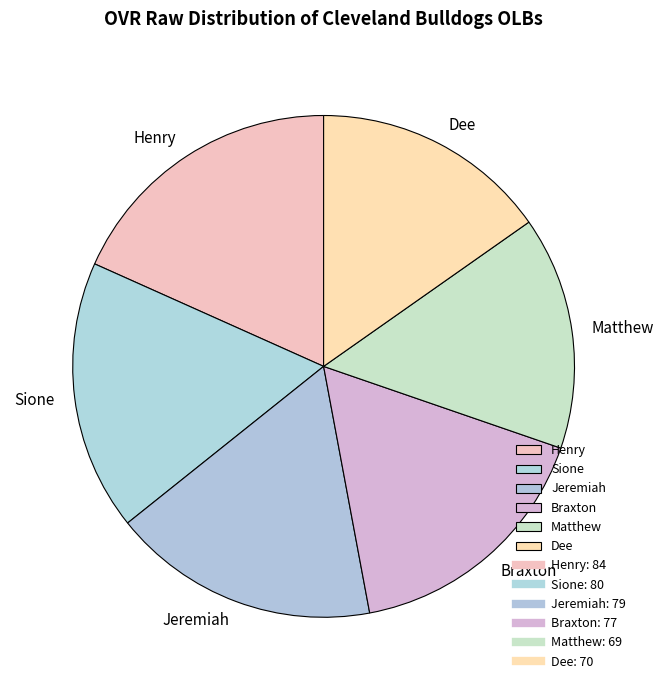

Between Braxton and Matthew, which is larger?

Braxton